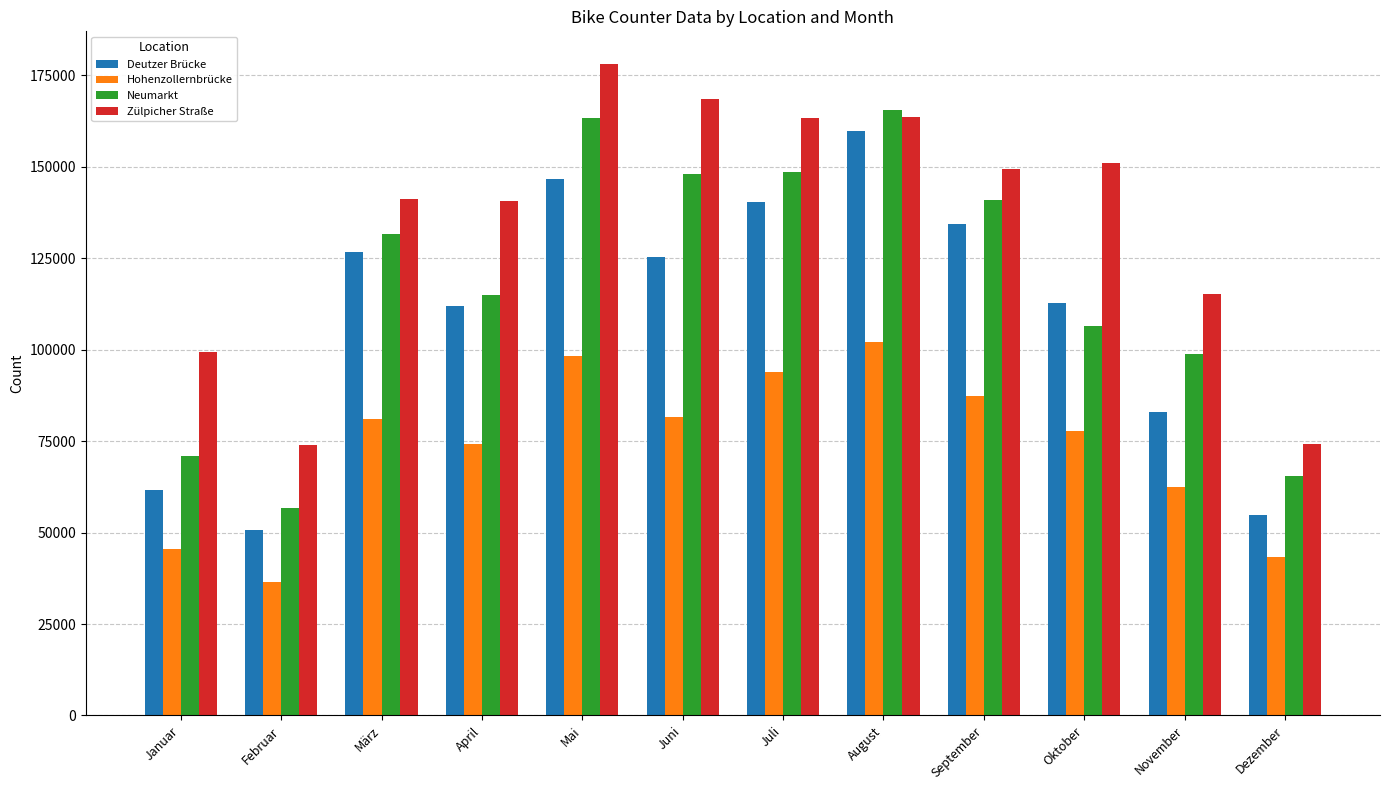

What is the total value across all series at Oktober?

448078